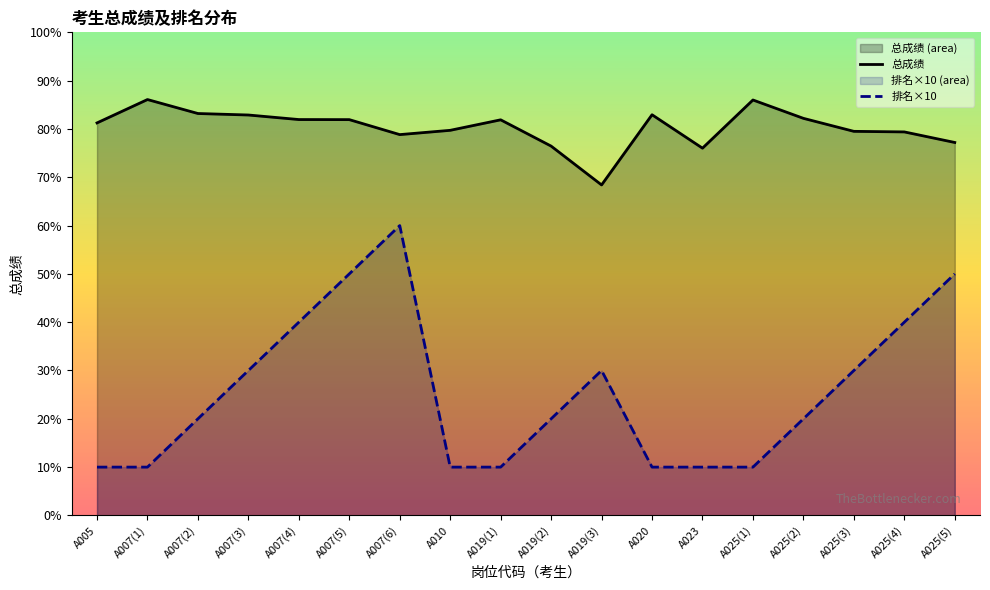

Rank the series by their average value, from lowest to highest.

排名×10, 总成绩